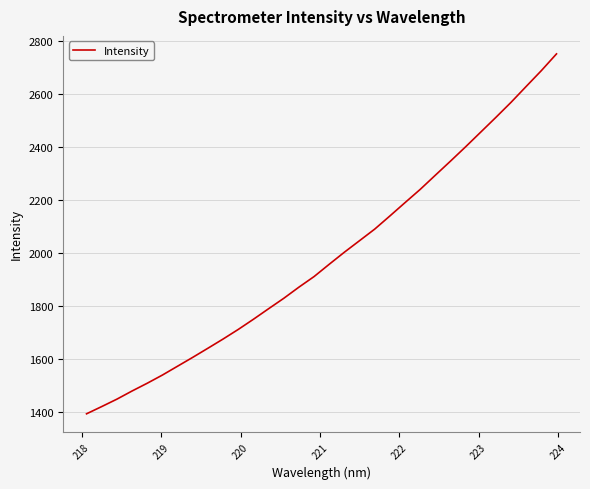

What is the difference between the maximum and minimum values?

1360.7